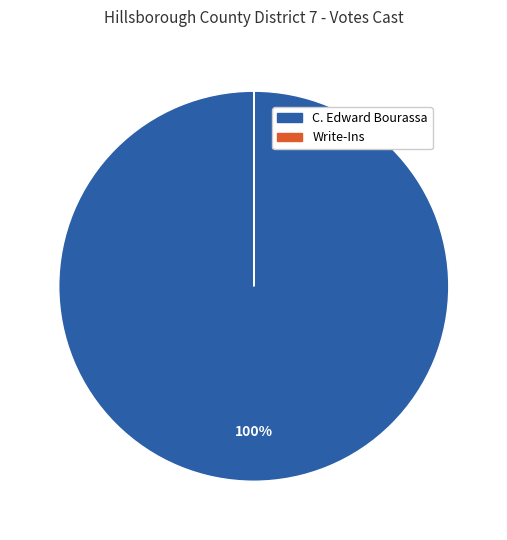

True or false: C. Edward Bourassa accounts for 100% of the total.

True